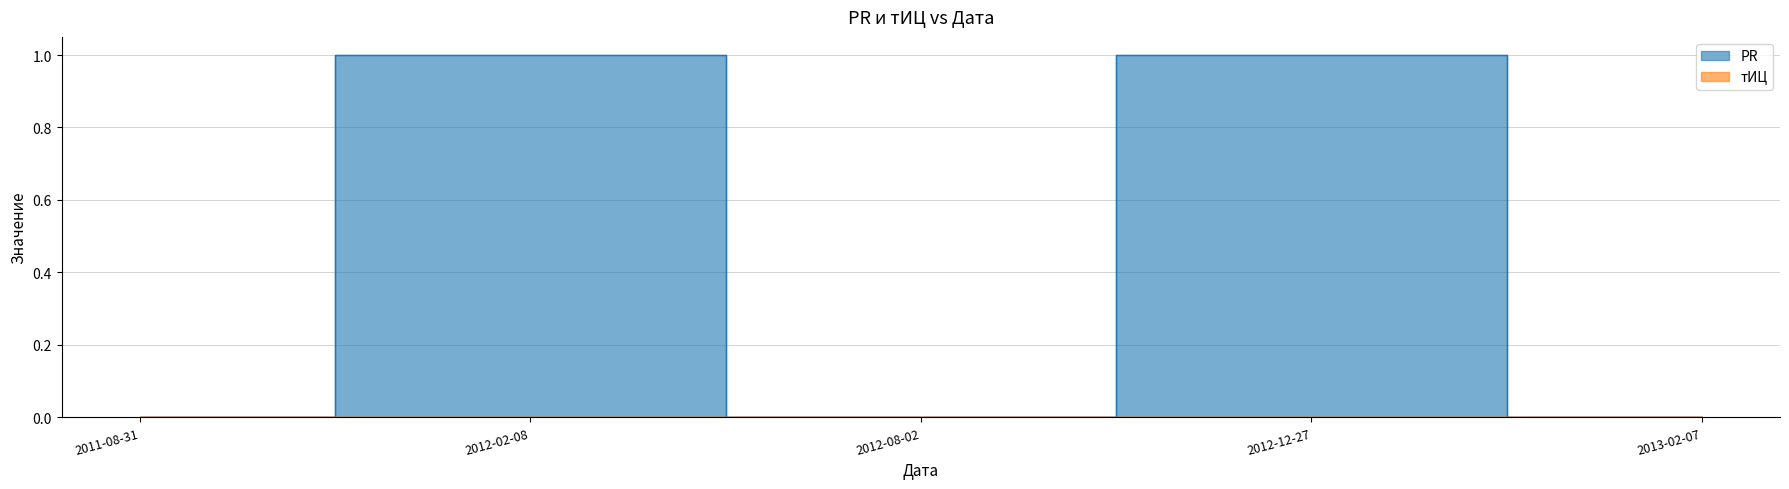

What is the label of the 4th point from the left?

2012-12-27